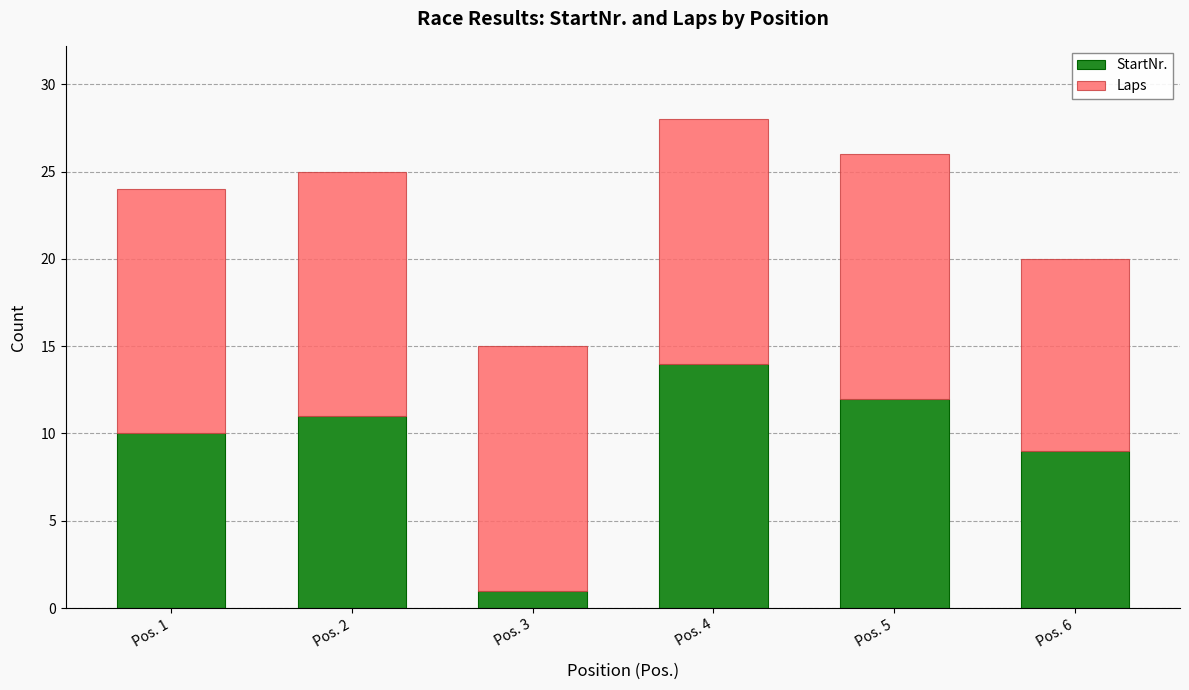

Reading left to right, list the values for the StartNr. series.

10	11	1	14	12	9